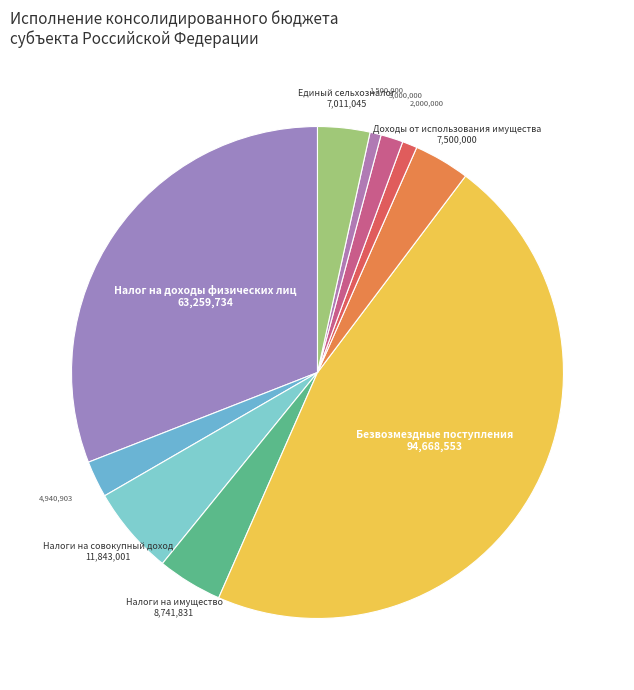

How many slices are in this pie chart?

10